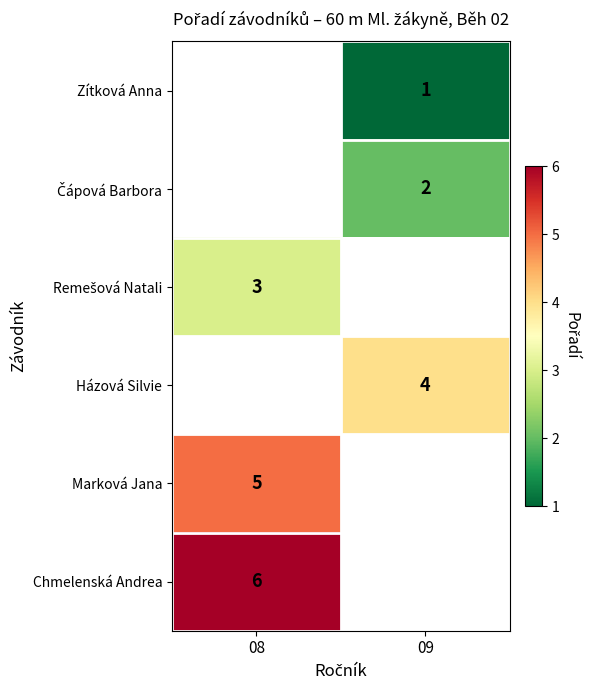

How many series are shown in this chart?

6